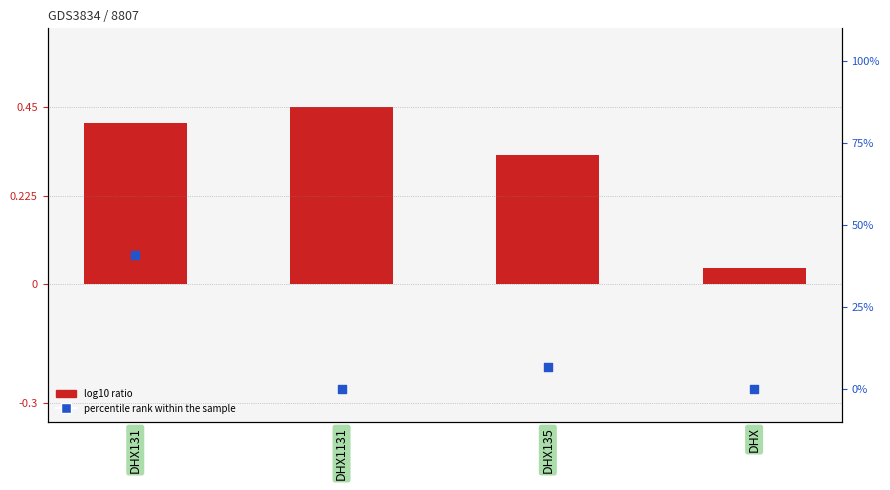

Which series has the largest total across all categories?

percentile rank within the sample